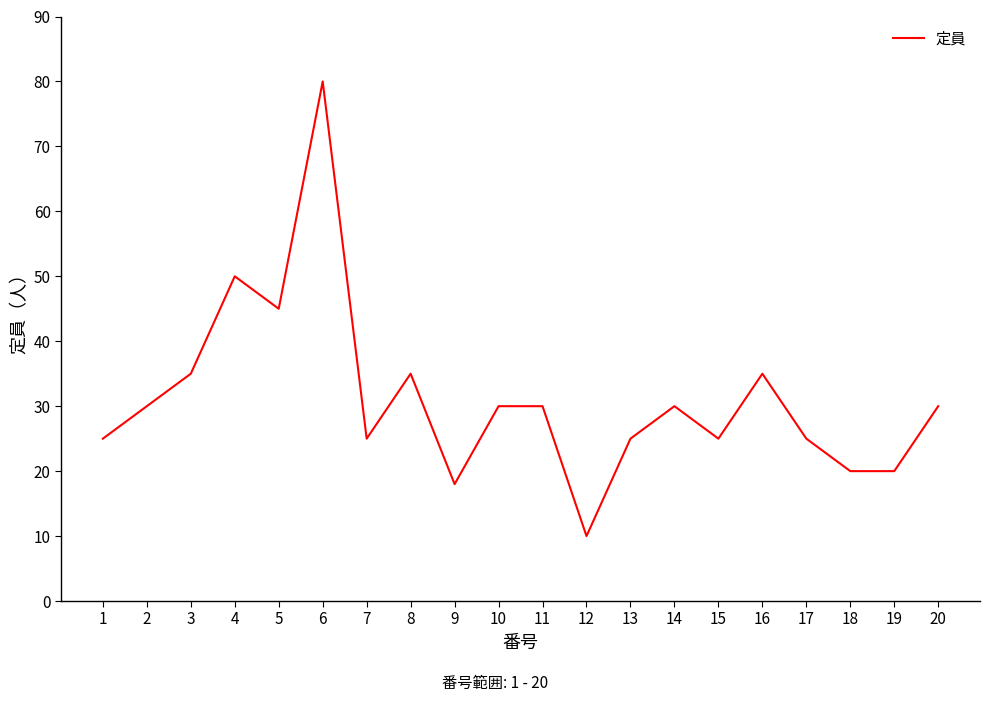

What is the smallest value displayed?

10